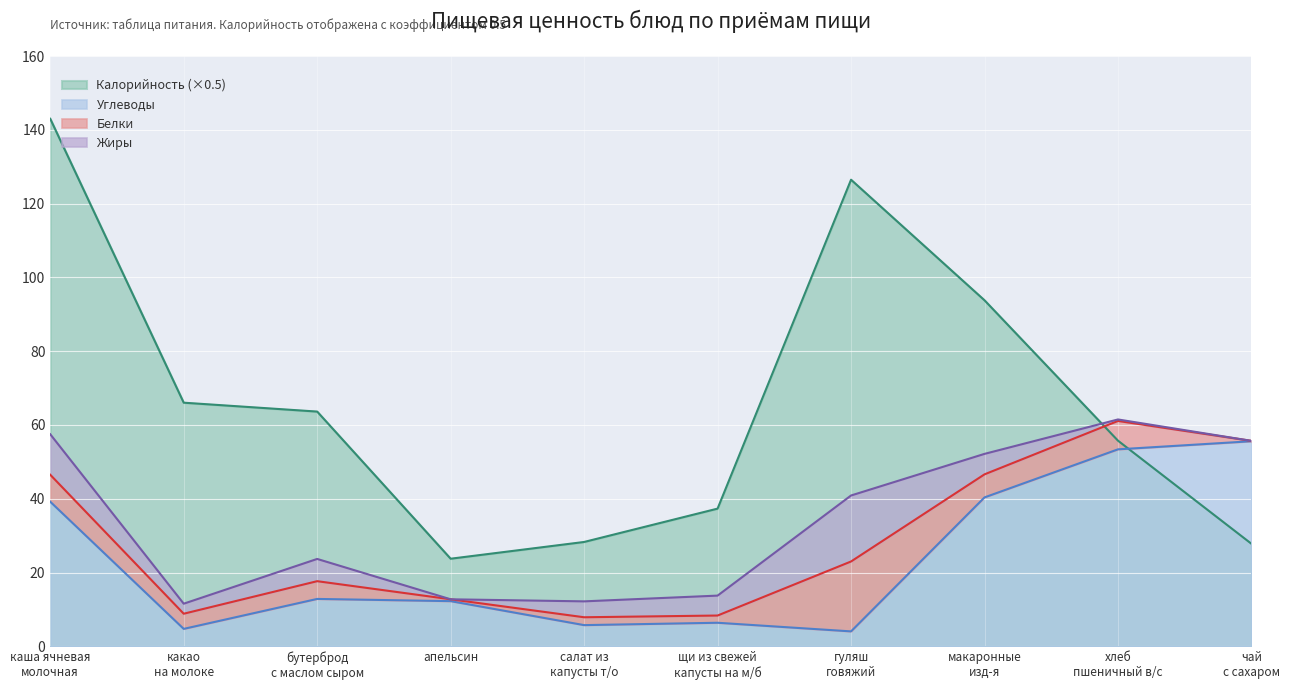

At which category does Калорийность reach its first local peak?

гуляш
говяжий